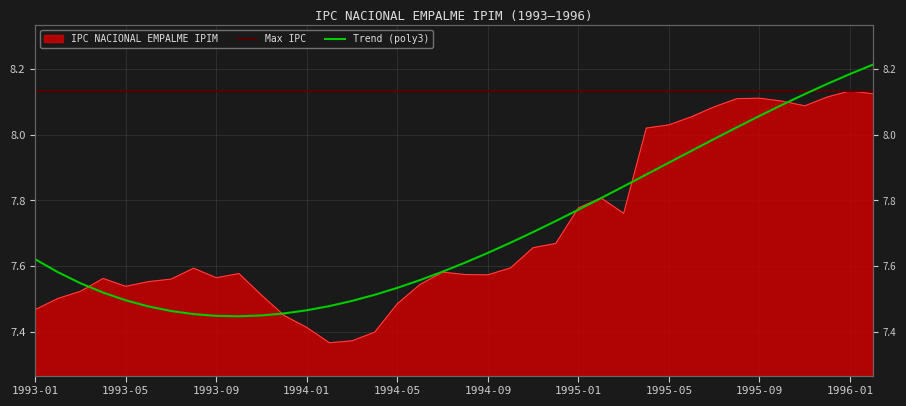

What is the label of the 12th point from the right?

1995-03